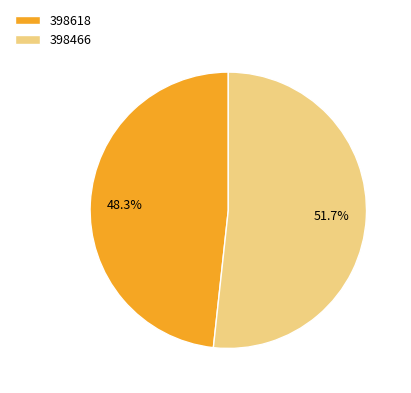

To the nearest percent, what percentage of the pie is 398618?

48%